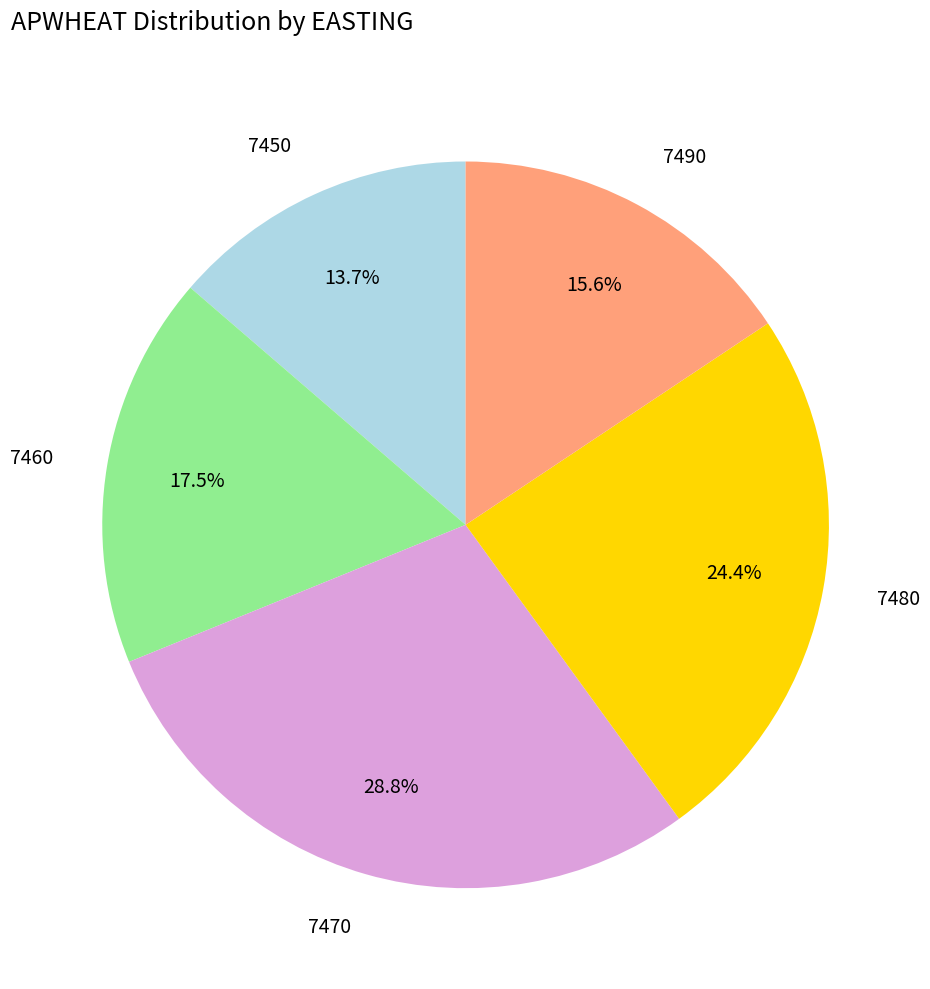

How many segments does this pie chart have?

5